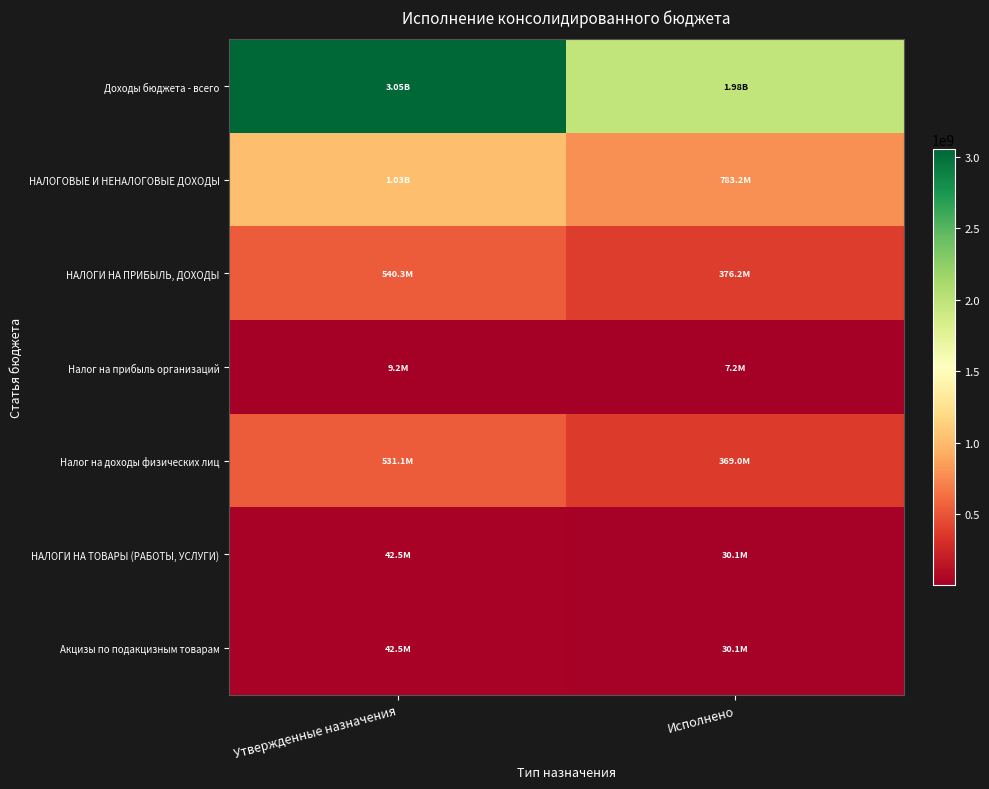

Between Утвержденные назначения and Исполнено, which series saw the biggest shift?

Доходы бюджета - всего